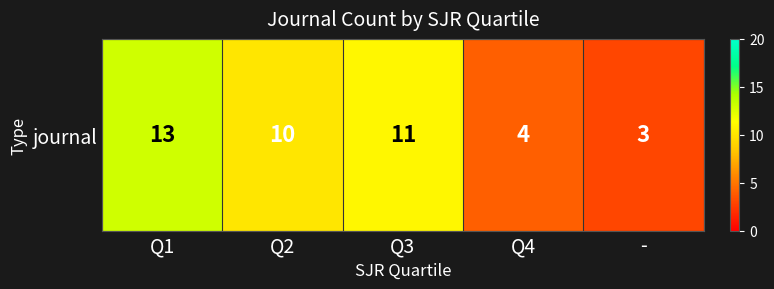

What is the sum of all values?

41